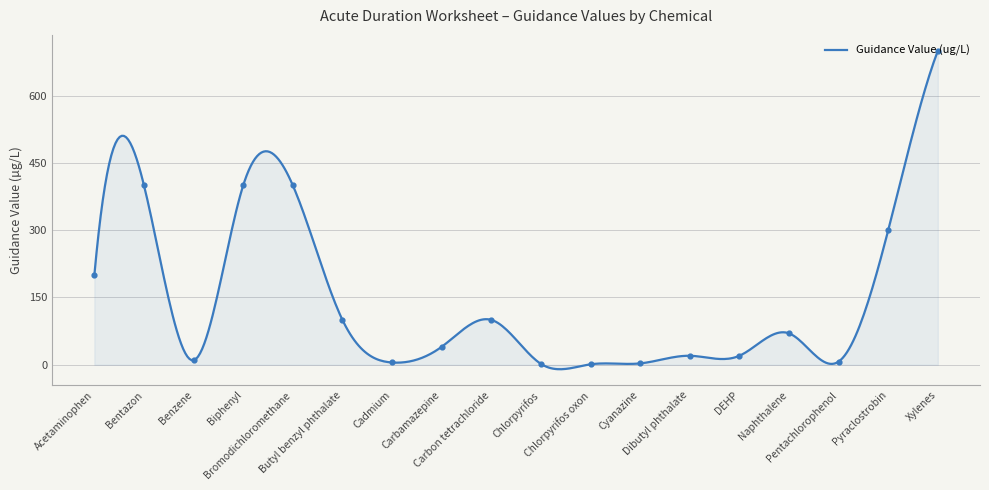

What is the ratio of the value at Xylenes to the value at Carbamazepine?

17.5